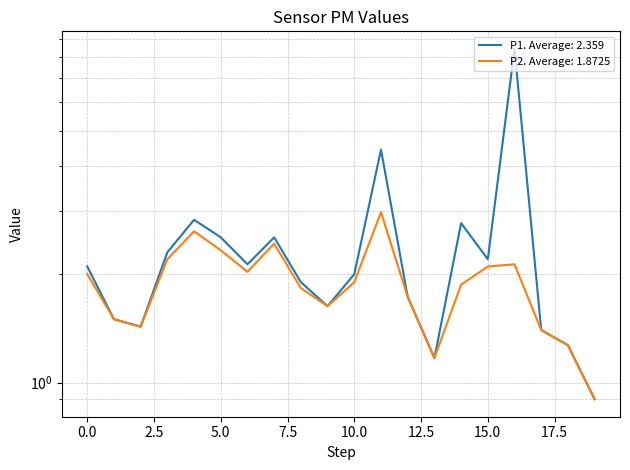

Reading left to right, list all the values displayed in this chart.

P1: 2.1	1.5	1.4	2.3	2.8	2.5	2.1	2.5	1.9	1.6	2.0	4.4	1.7	1.2	2.8	2.2	8.4	1.4	1.3	0.9
P2: 2.0	1.5	1.4	2.2	2.6	2.3	2.0	2.4	1.8	1.6	1.9	3.0	1.7	1.2	1.9	2.1	2.1	1.4	1.3	0.9